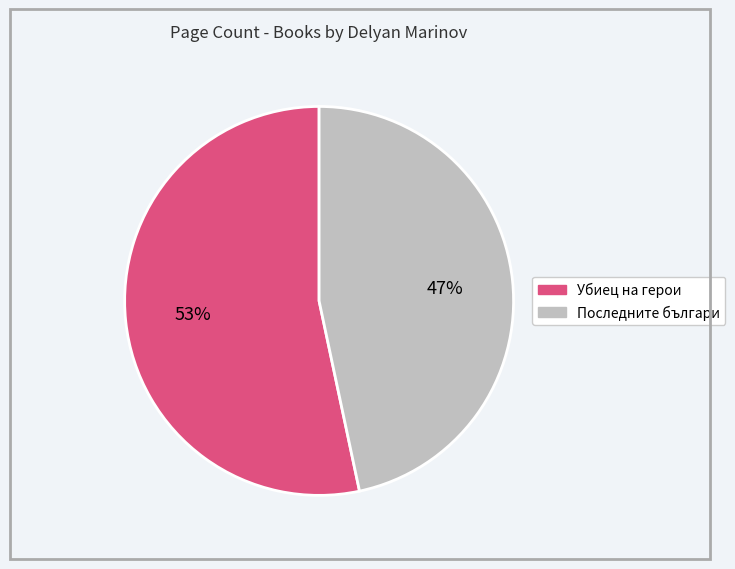

How many segments does this pie chart have?

2